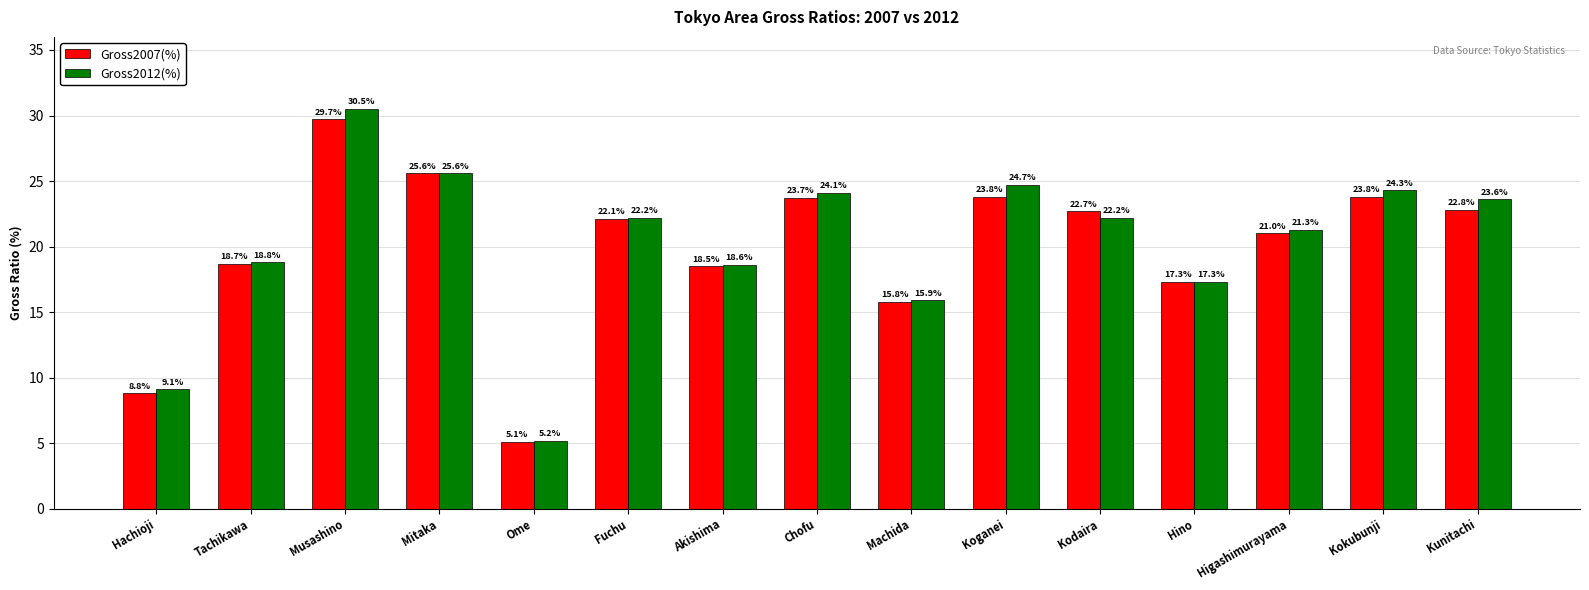

List the series in order of their overall mean, highest first.

Gross2012(%), Gross2007(%)